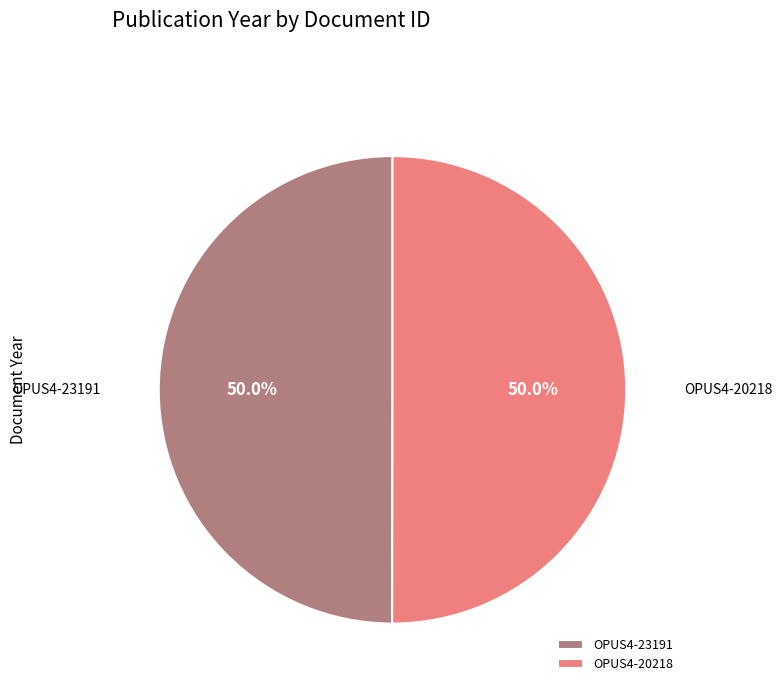

To the nearest percent, what is the combined percentage of OPUS4-23191 and OPUS4-20218?

100%